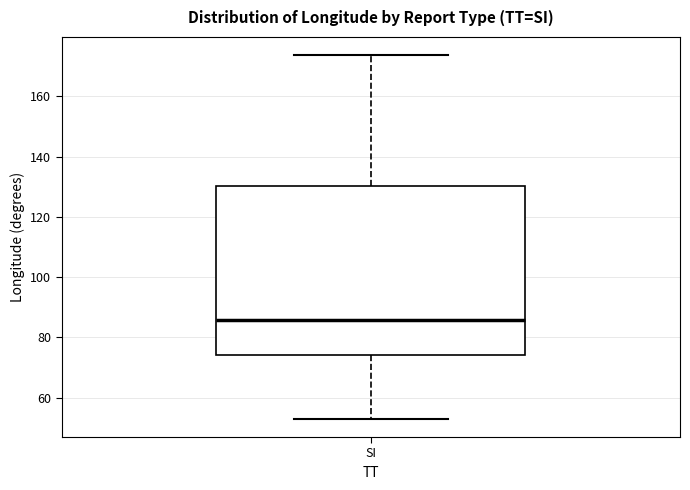

Transcribe this box plot: give where the median line is, the range the box spans, and where the two whiskers end, as read against the y-axis. The values are not printed on the chart, so give them approximately, as read against the axis.

median 86, box 74 to 130, whiskers 54 to 174